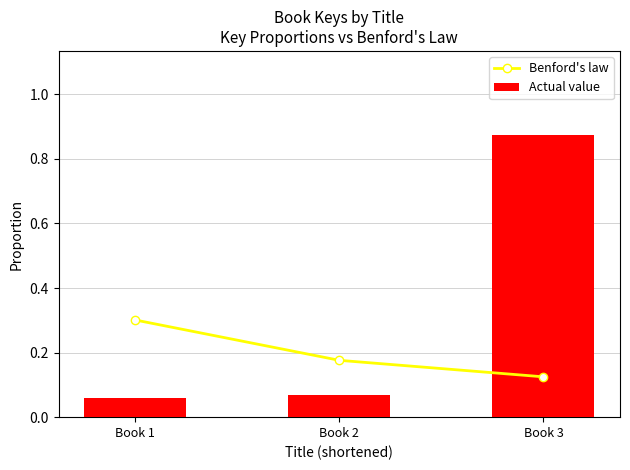

What is the average value of the Benford's law series?

0.2